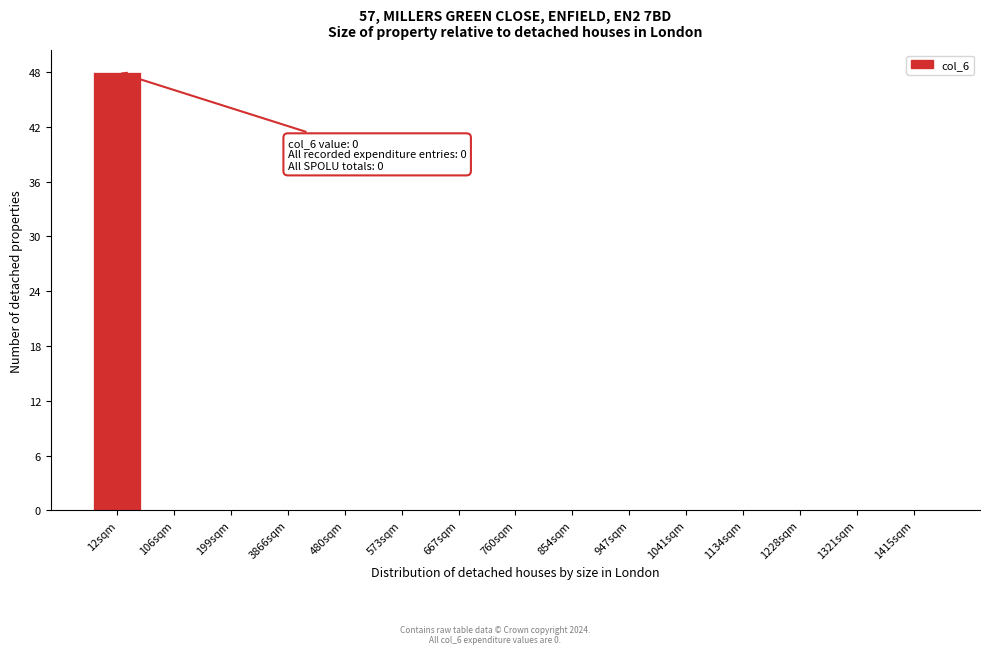

Reading right to left, what are all the values shown in this chart?

1415sqm=0	1321sqm=0	1228sqm=0	1134sqm=0	1041sqm=0	947sqm=0	854sqm=0	760sqm=0	667sqm=0	573sqm=0	480sqm=0	3866sqm=0	199sqm=0	106sqm=0	12sqm=48